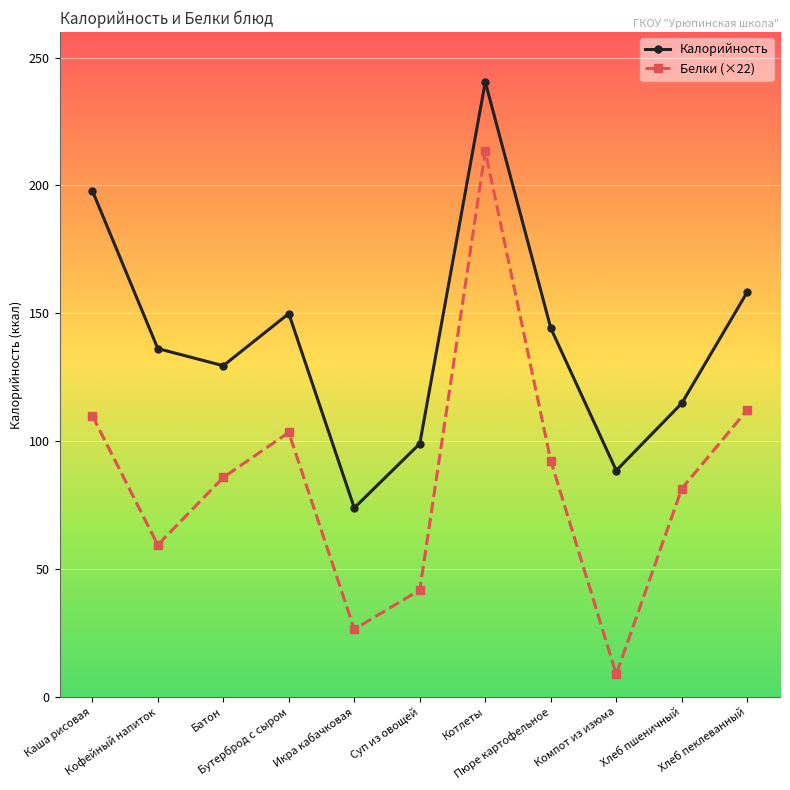

How many lines are shown in the chart?

2